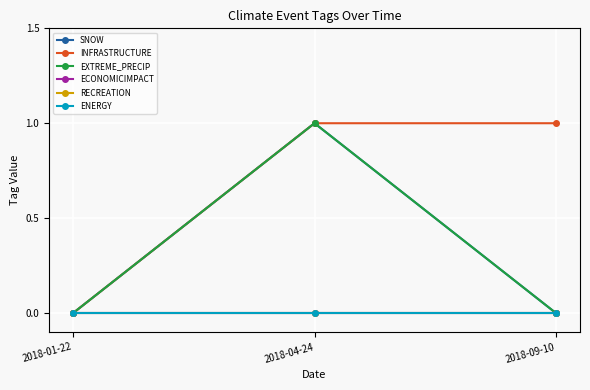

Between 2018-04-24 and 2018-01-22, which is larger?

2018-04-24